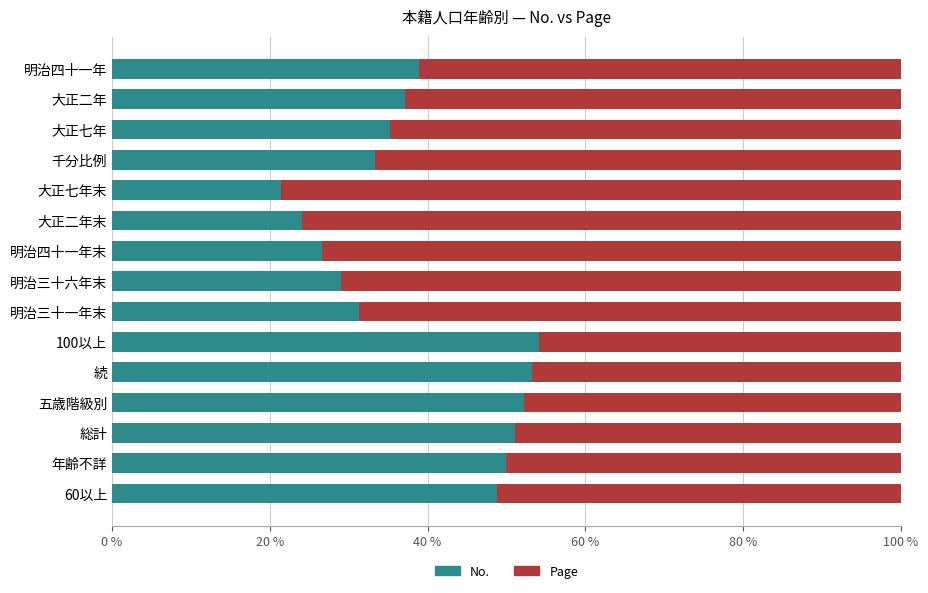

What is the difference between the maximum and minimum values in the No. series?

32.7